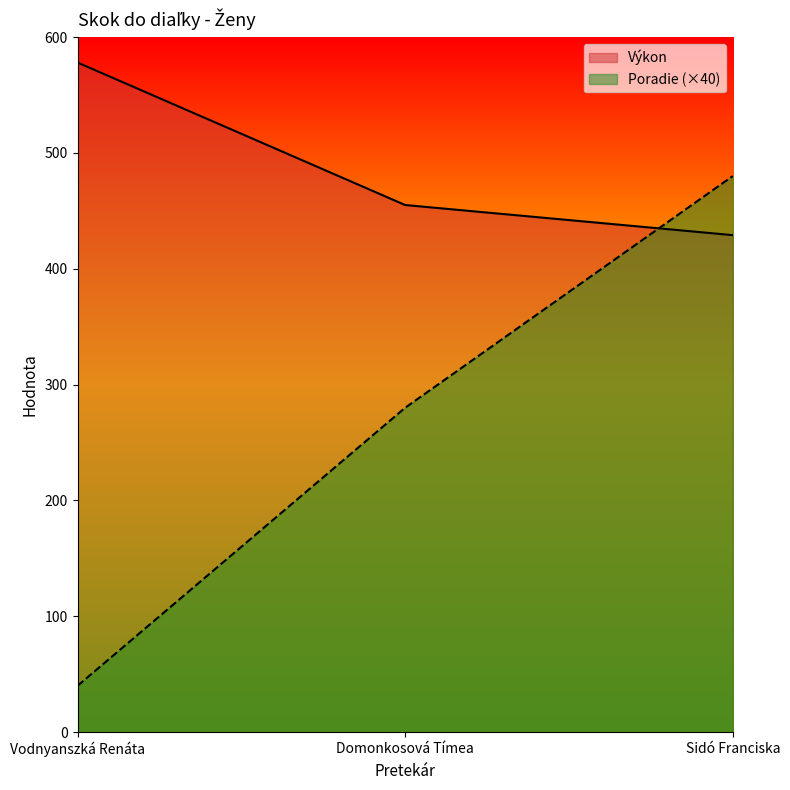

List the labels in order of Výkon value, largest first.

Vodnyanszká Renáta, Domonkosová Tímea, Sidó Franciska